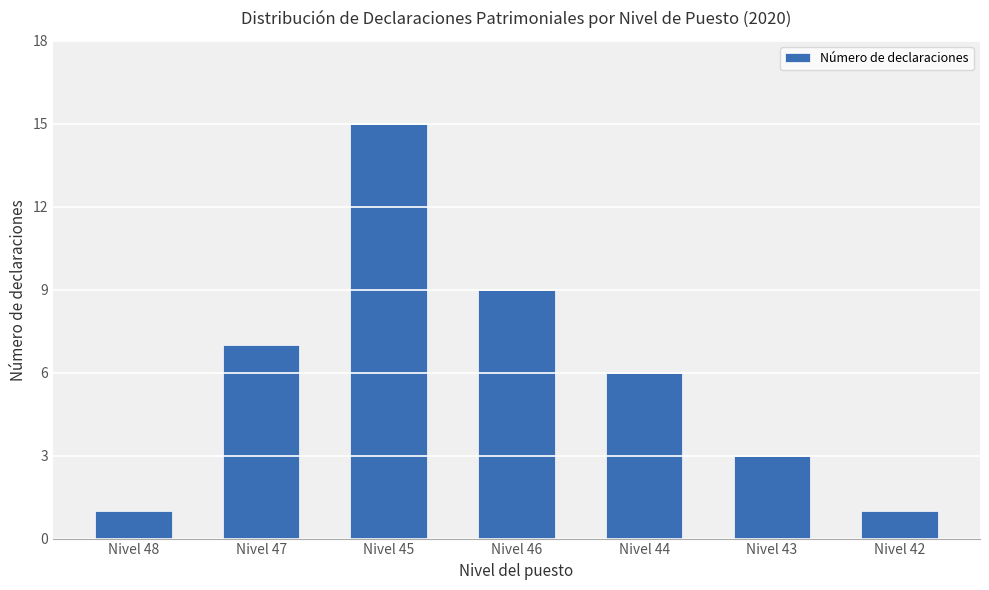

What is the change in value from Nivel 48 to Nivel 43?

+2